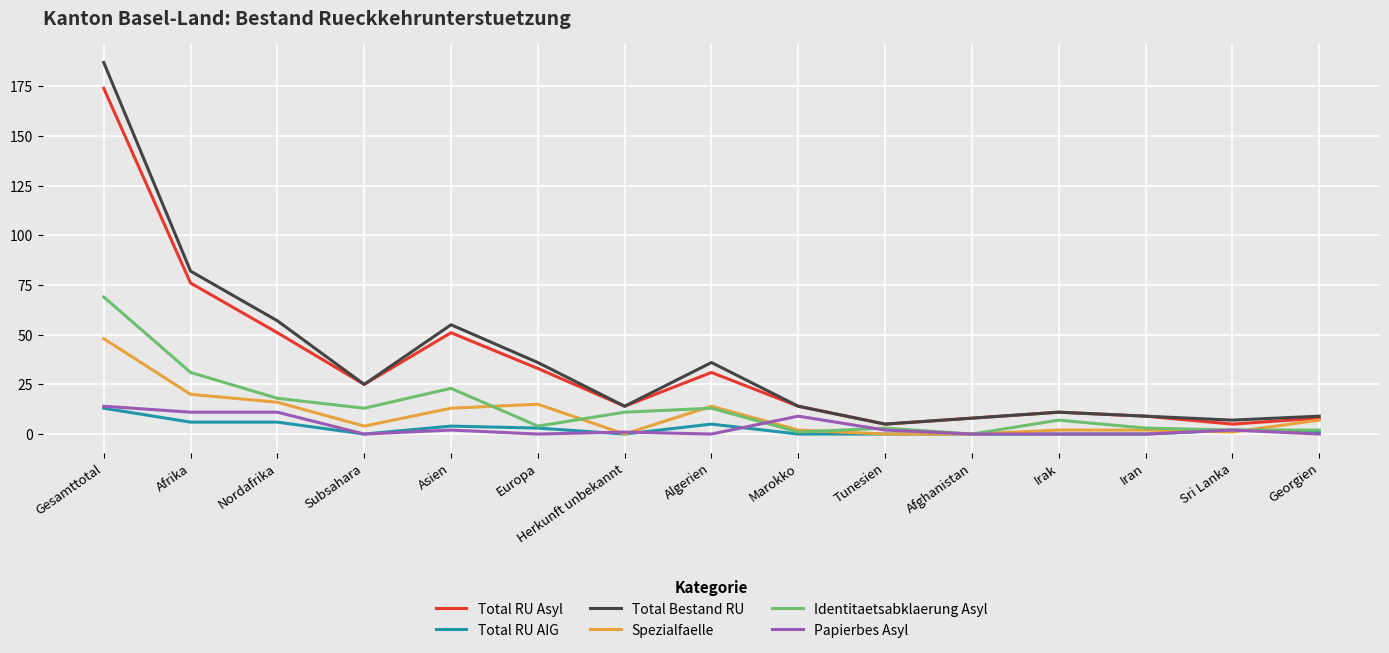

Which category has the highest value in the Total Bestand RU series?

Gesamttotal